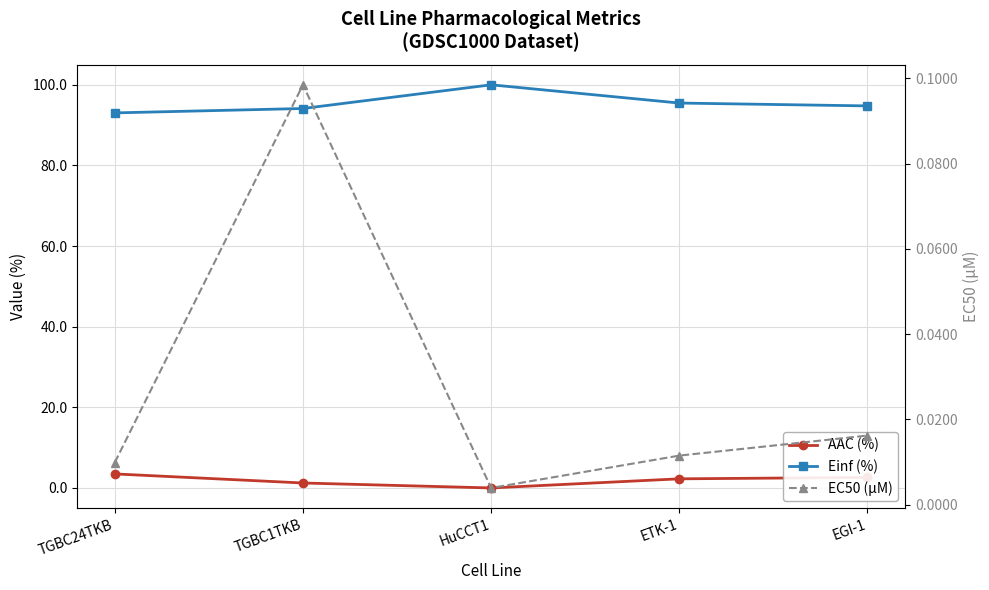

What is the label of the 5th point from the left?

EGI-1